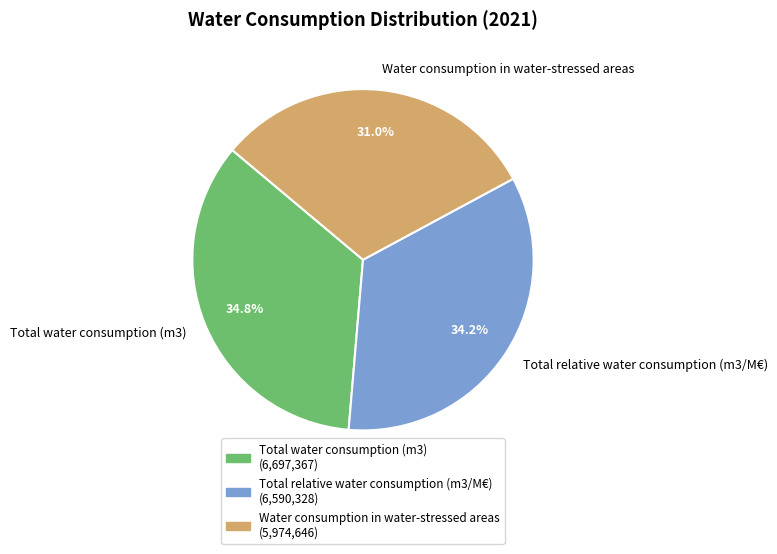

Combined, what portion of the pie is Total relative water consumption (m3/M€) and Water consumption in water-stressed areas?

65.2%